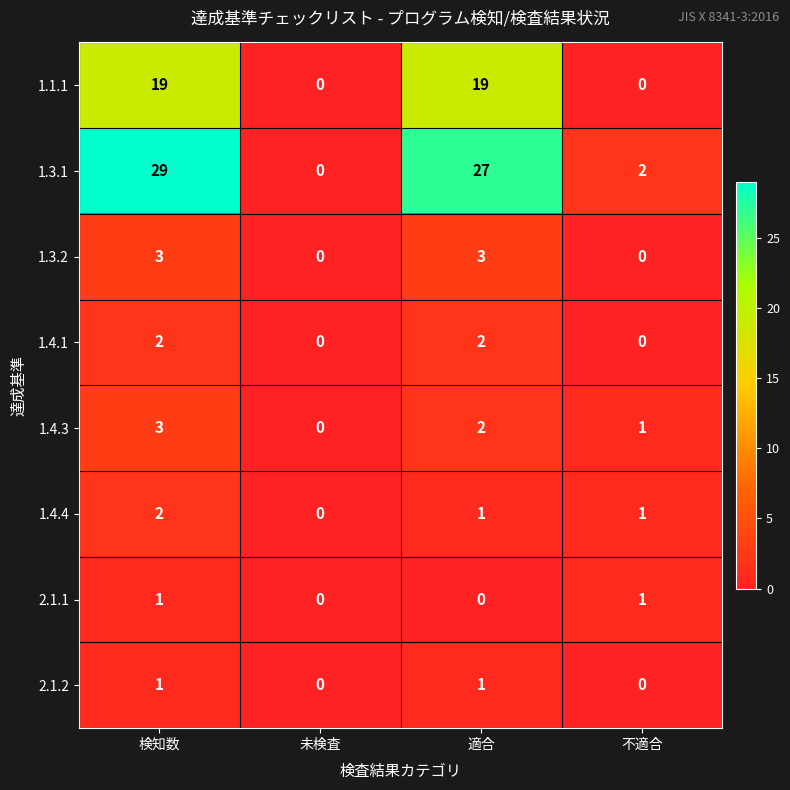

Which series has the widest spread of values?

1.3.1